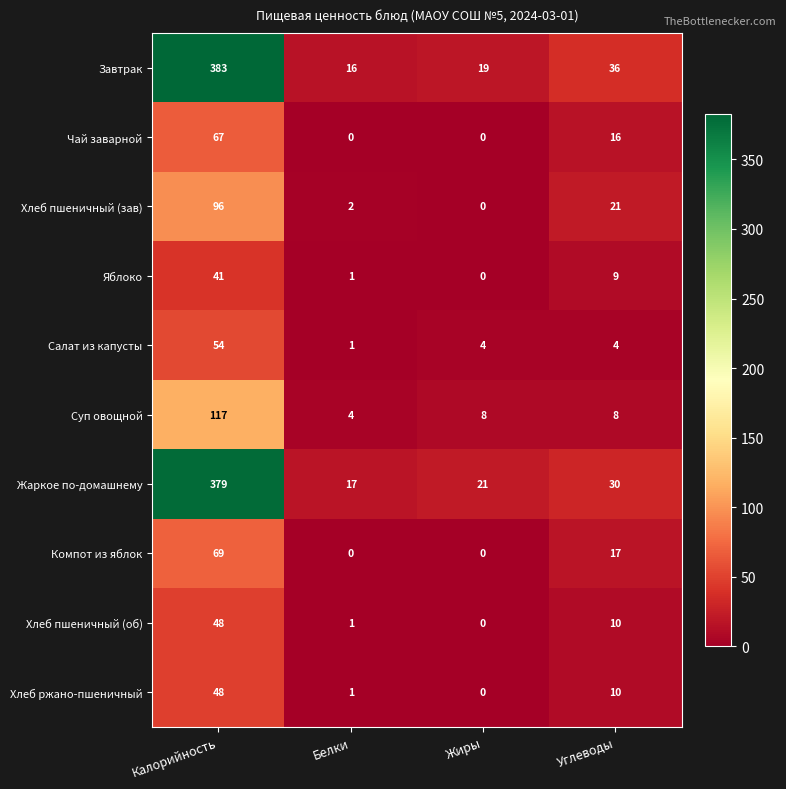

At which label does Салат из капусты first exceed 4?

Калорийность